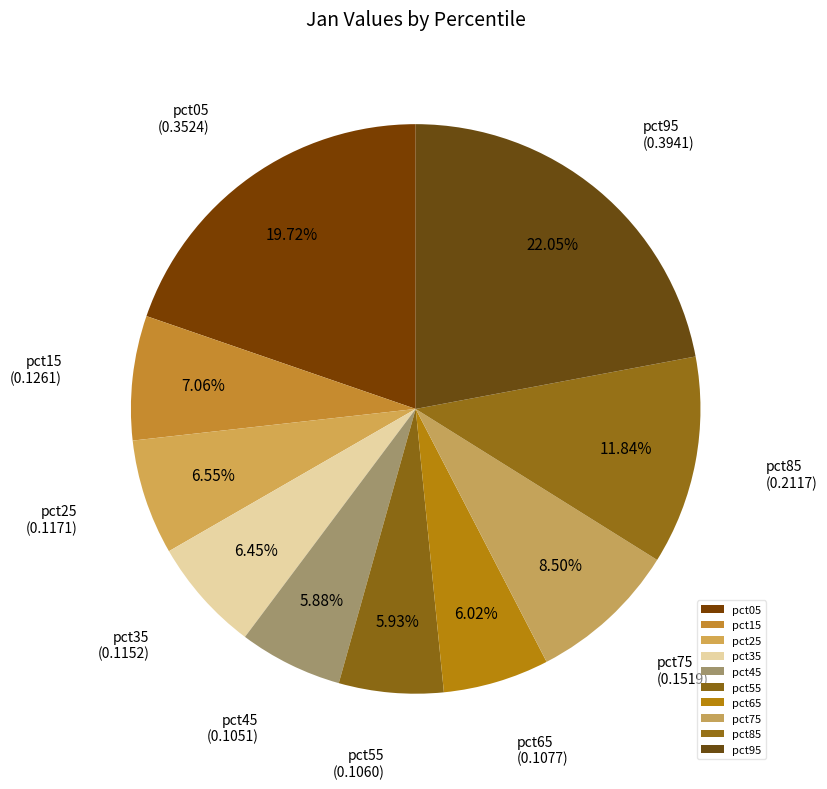

True or false: pct85 accounts for 12% of the total.

True